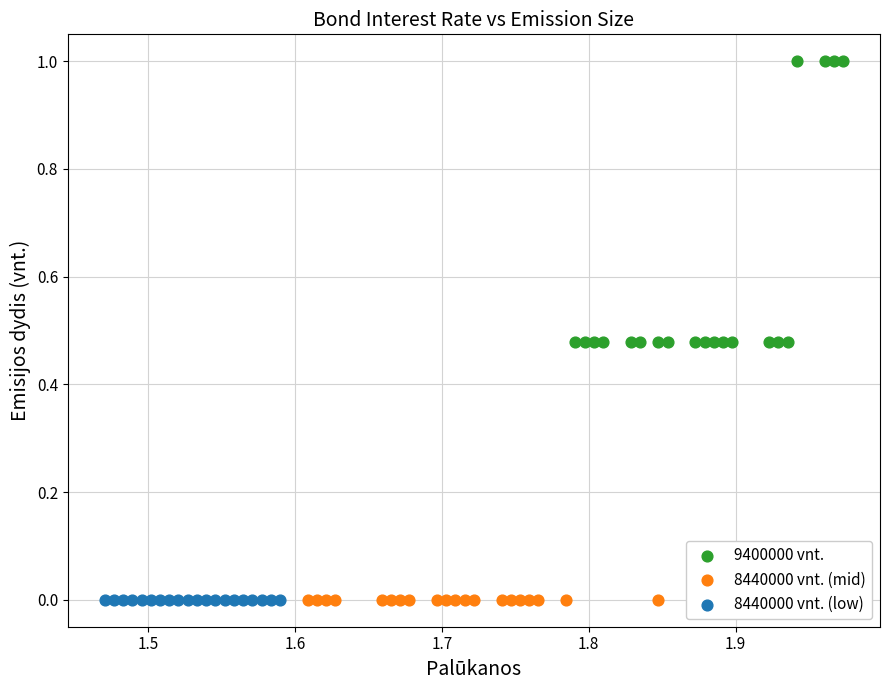

Which series contains the highest Y value?

9400000 vnt.